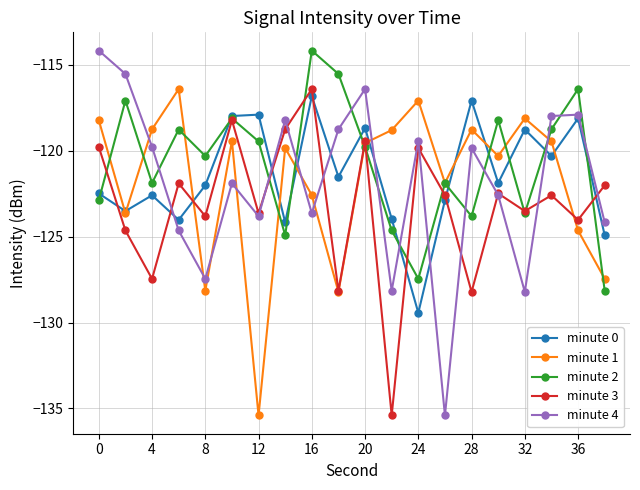

How many series are shown in this chart?

5